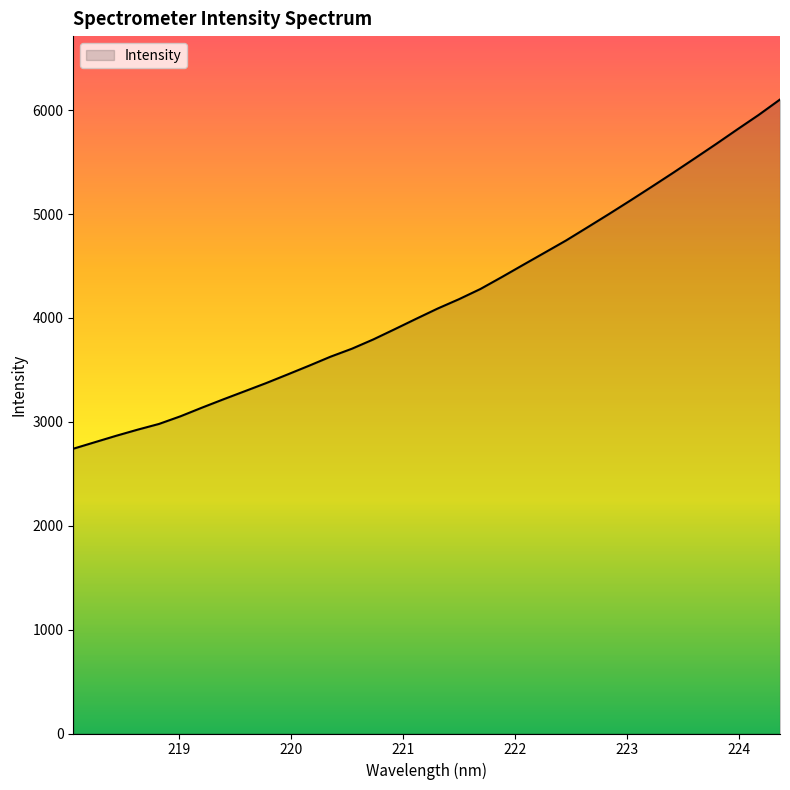

What is the smallest value displayed?

2741.0